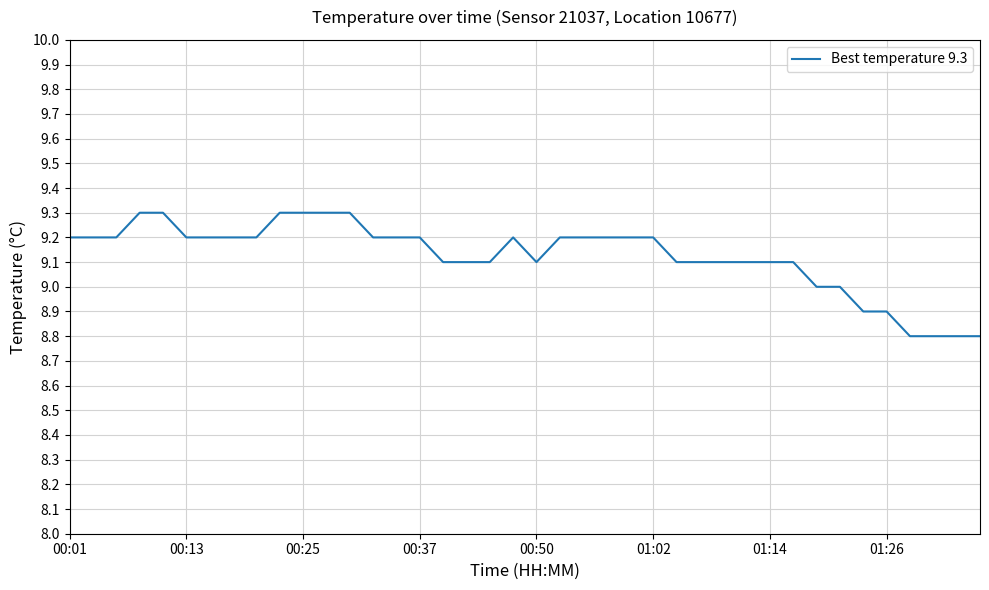

What is the minimum value shown in the chart?

8.8